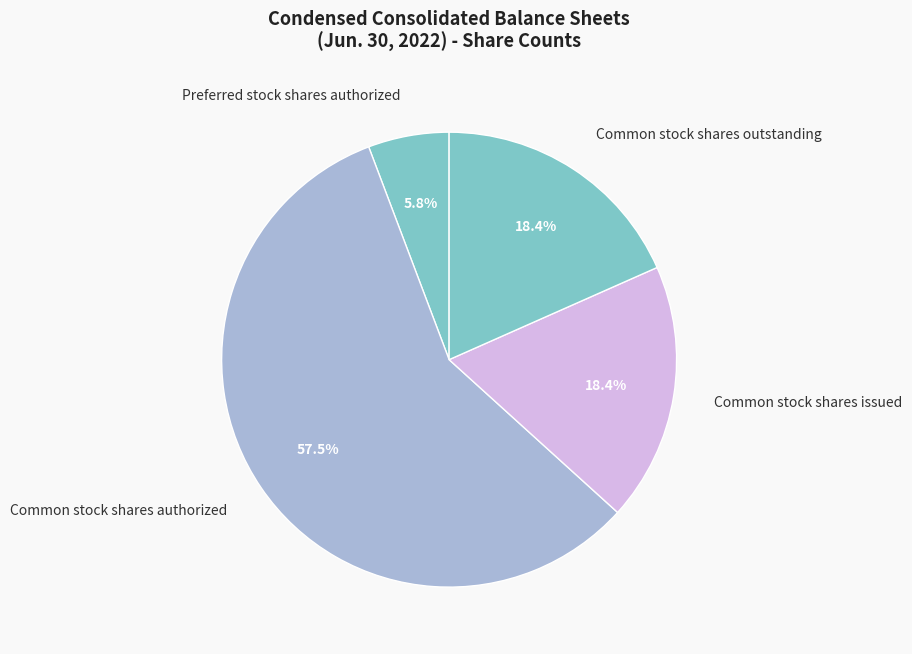

How many segments does this pie chart have?

4